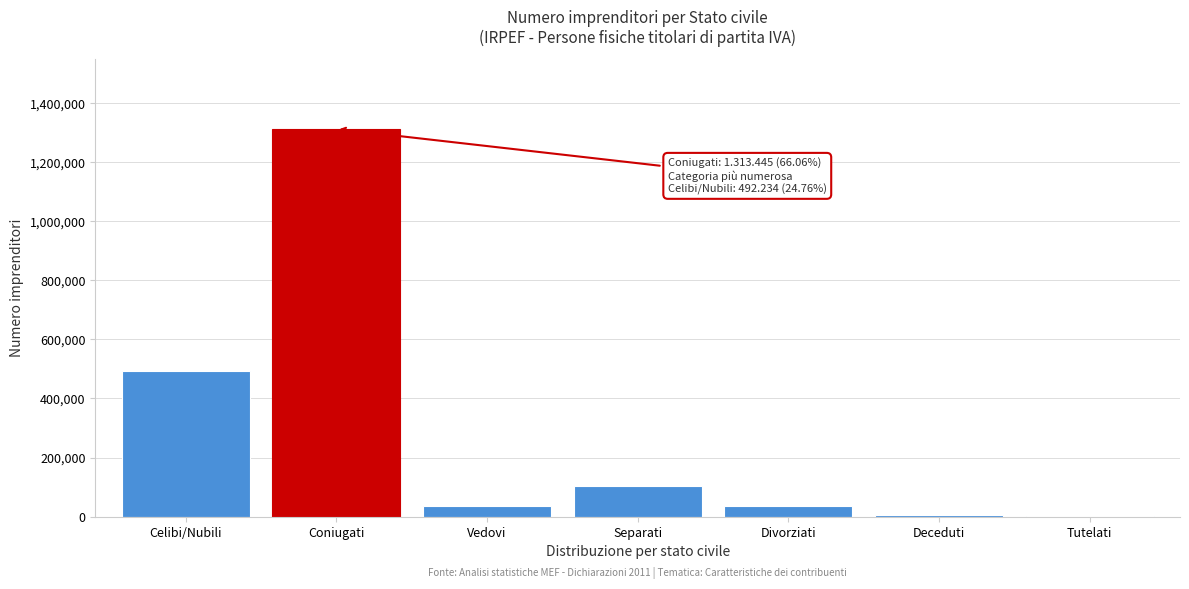

Which has a higher value, Separati or Divorziati?

Separati